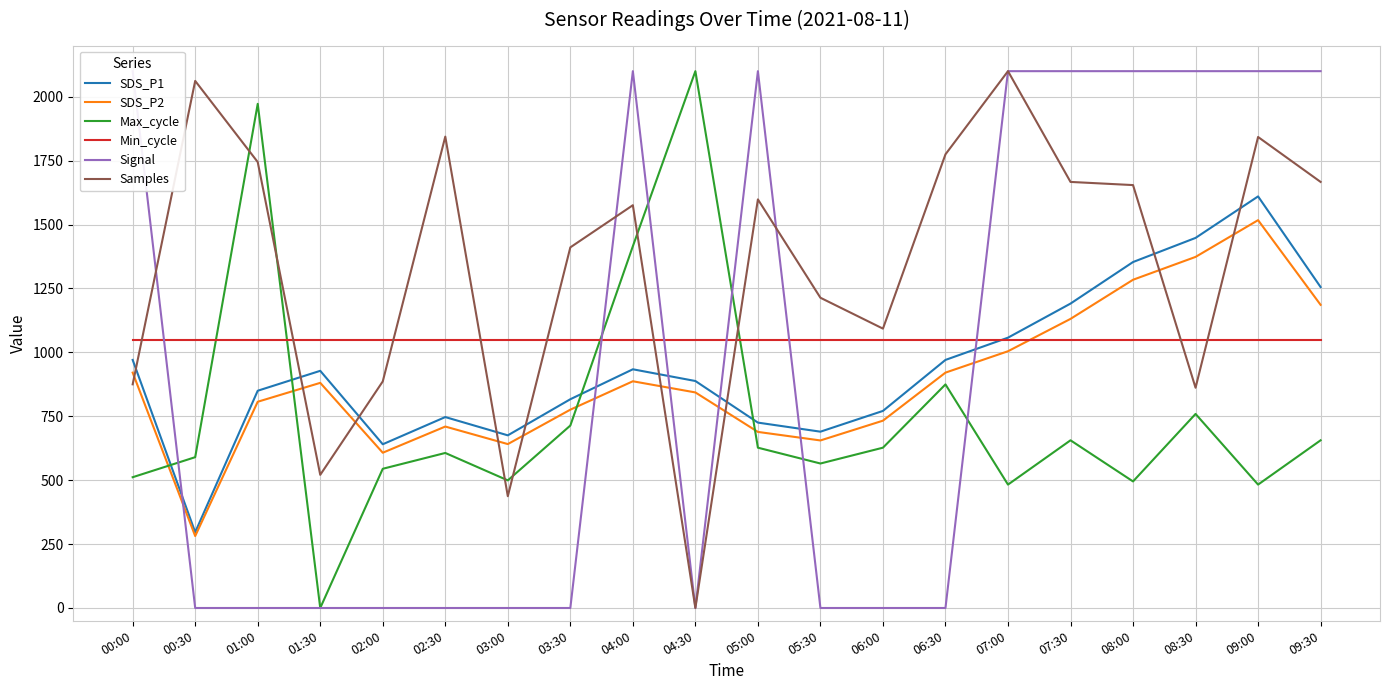

What is the label of the 2nd point from the left?

00:30